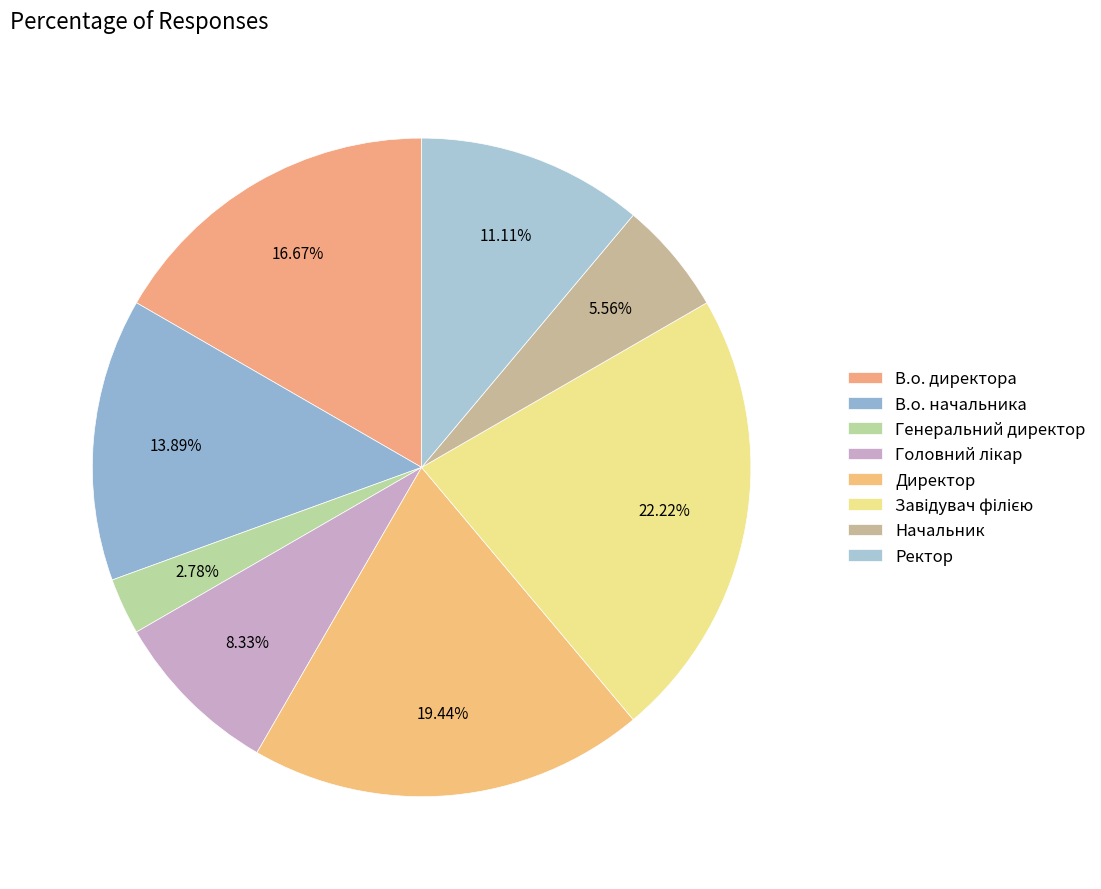

Rank the categories by value from lowest to highest.

Генеральний директор, Начальник, Головний лікар, Ректор, В.о. начальника, В.о. директора, Директор, Завідувач філією